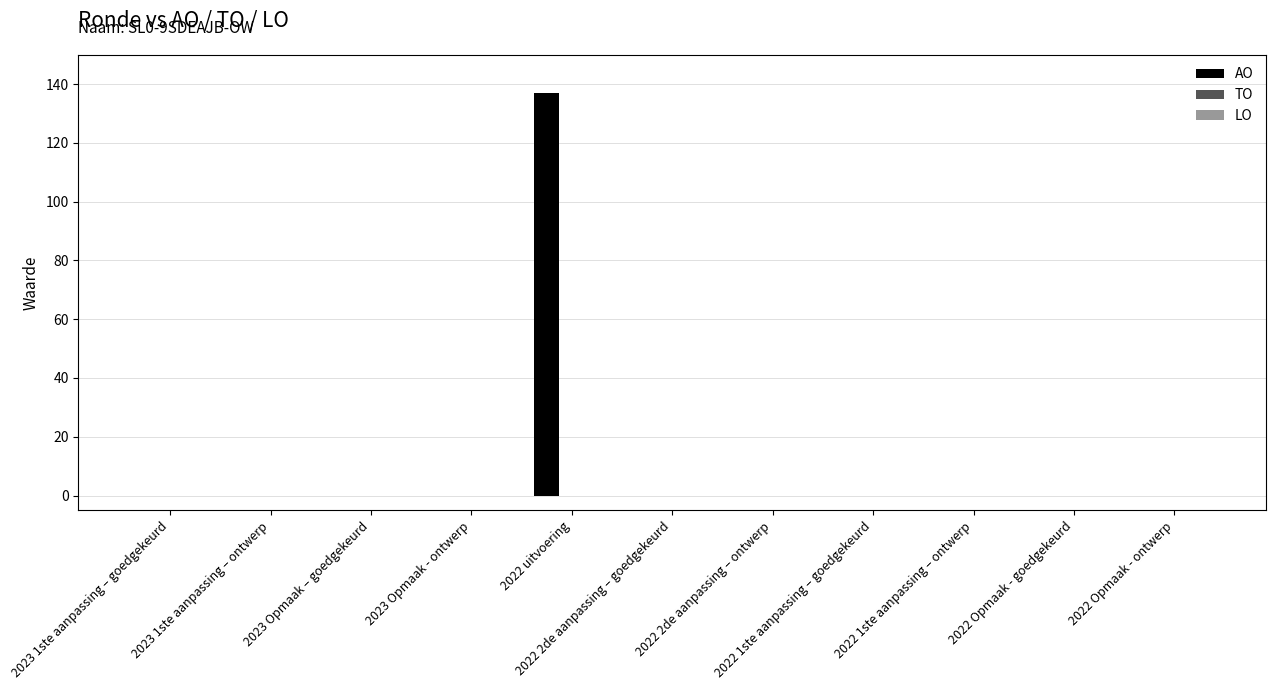

What is the maximum value shown in the chart?

137